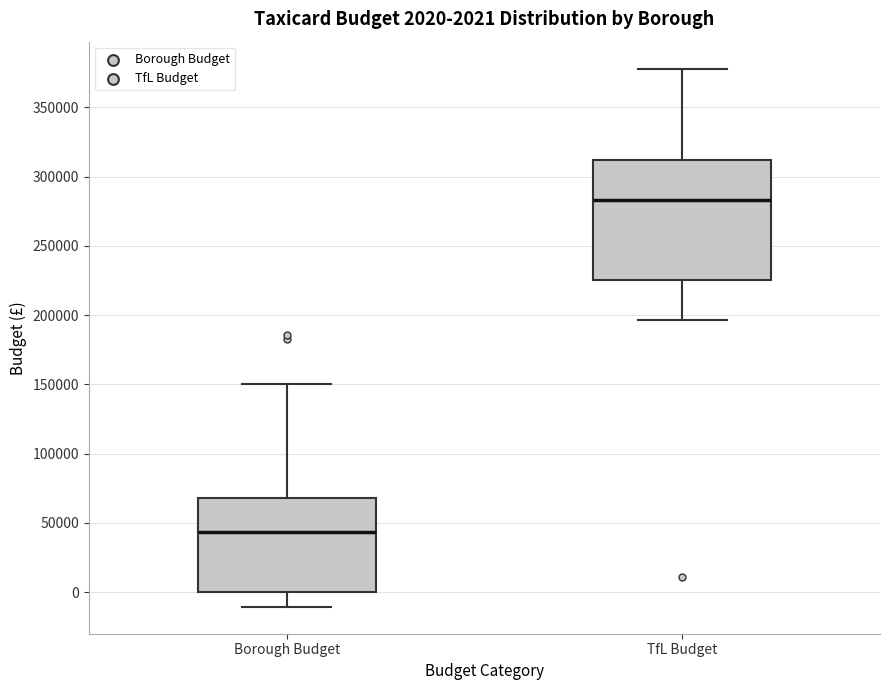

Which box is the tallest, from its lower edge to its upper edge?

TfL Budget